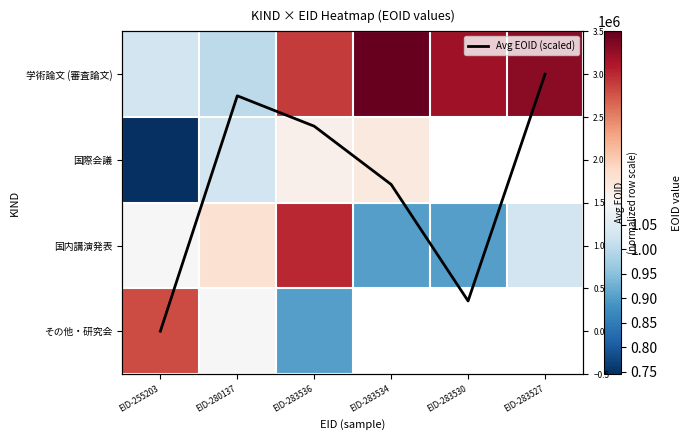

List the labels in order of 国内講演発表 value, smallest first.

EID-283534, EID-283530, EID-283527, EID-255203, EID-280137, EID-283536